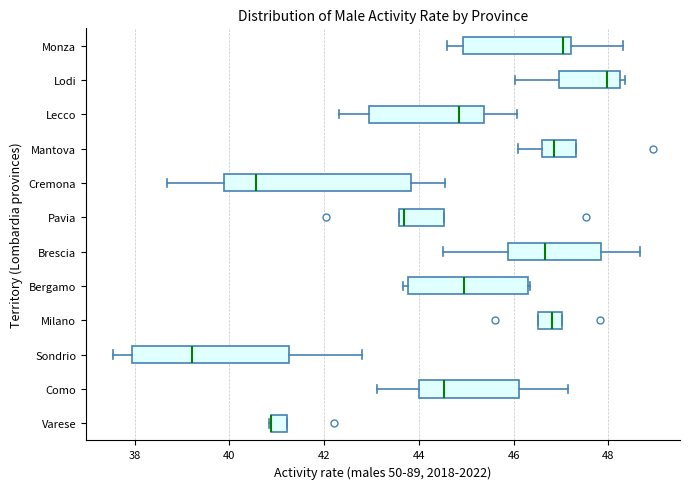

Comparing the boxes themselves (not the whiskers), which one is the widest?

Cremona